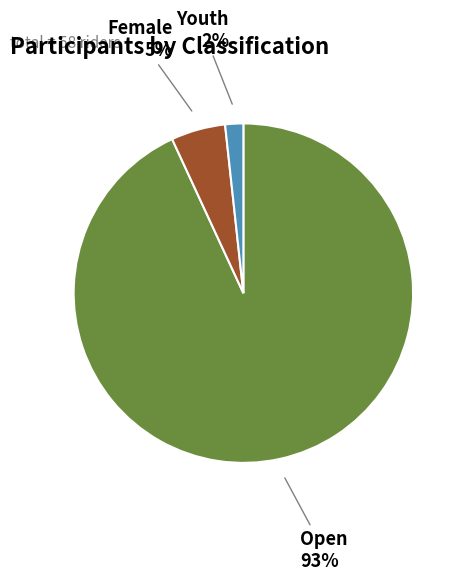

What is the largest slice in the pie chart?

Open